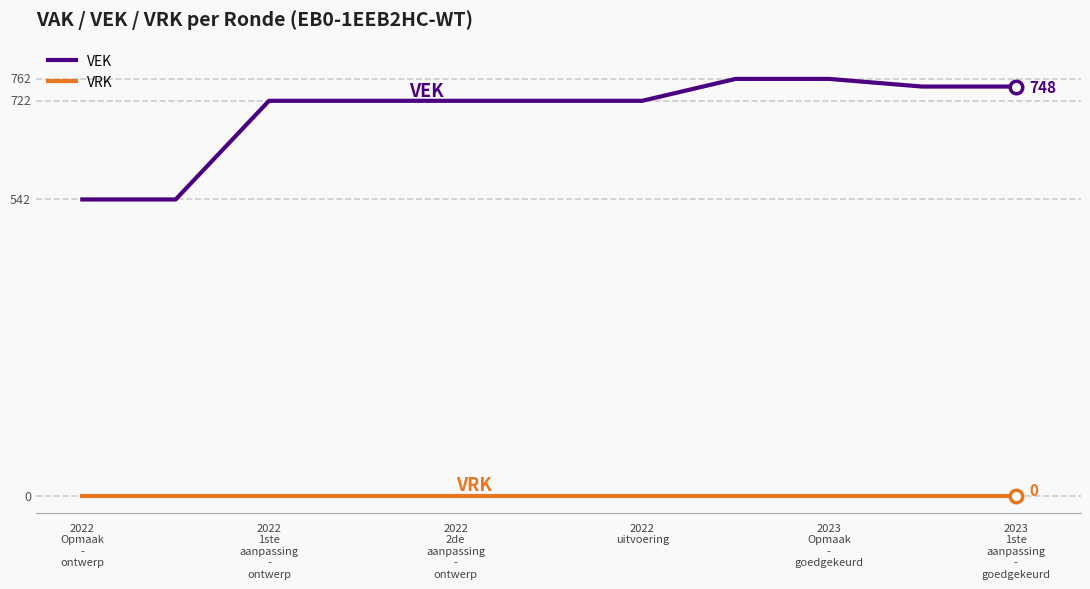

Where is VRK nearest to the value 0?

2022
Opmaak
-
ontwerp